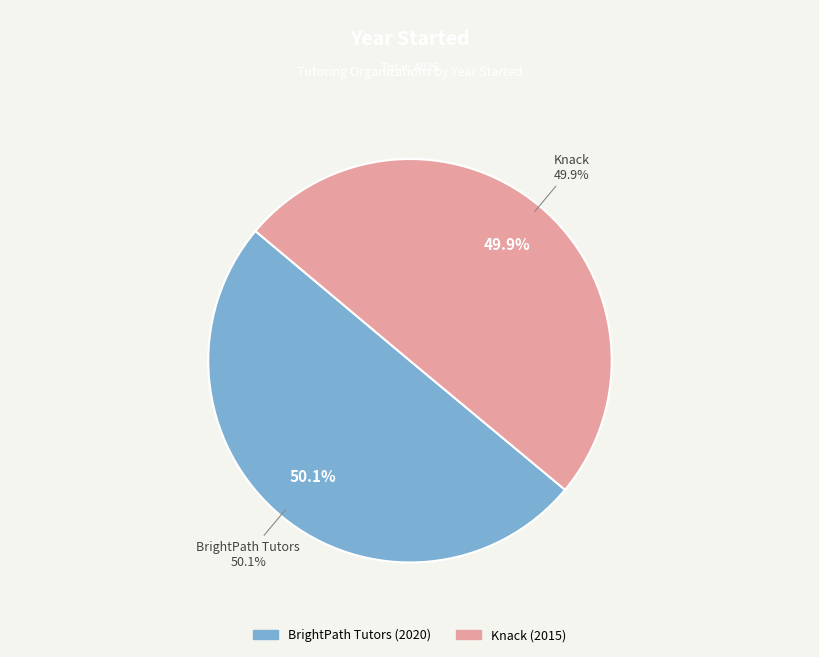

What is the change in value from BrightPath Tutors to Knack?

-5